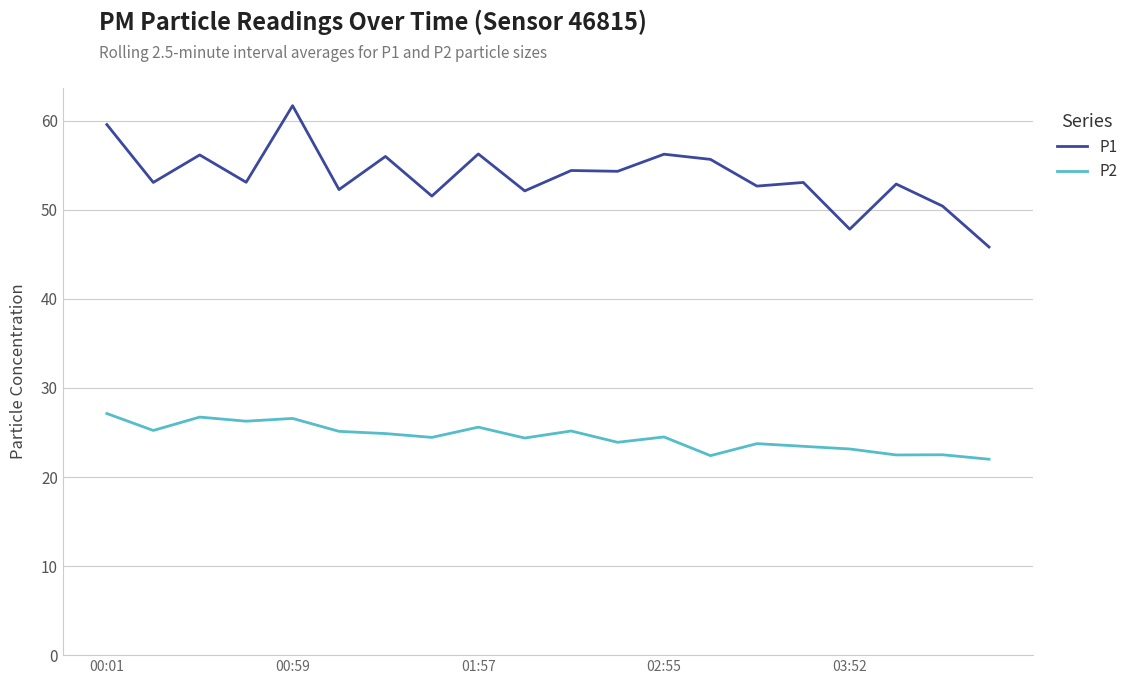

True or false: P1 and P2 cross at least once.

False